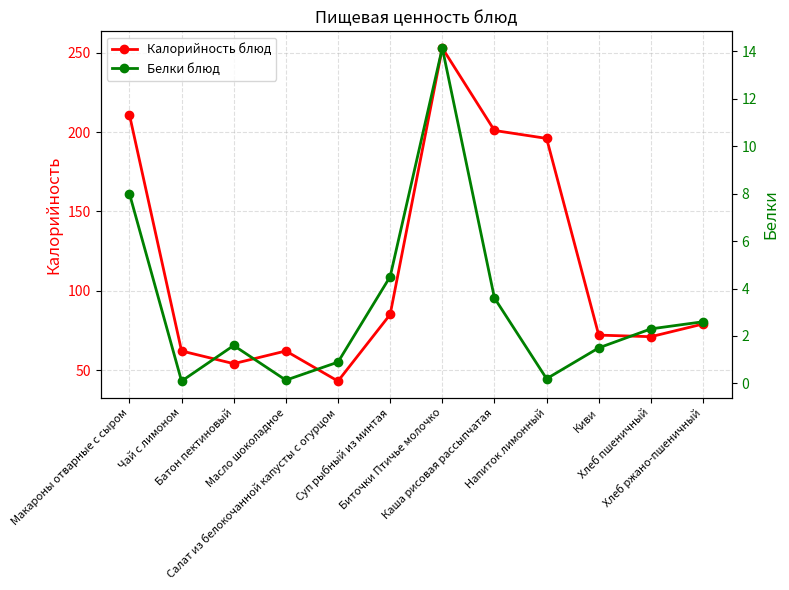

In Белки блюд, how many points are higher than both neighbors (excluding endpoints)?

2